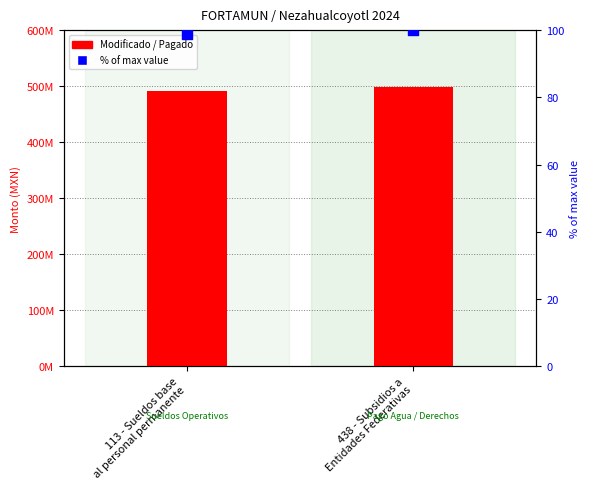

Is the value of Modificado at 438 - Subsidios a
Entidades Federativas greater than the value of % of max value at 113 - Sueldos base
al personal permanente?

Yes